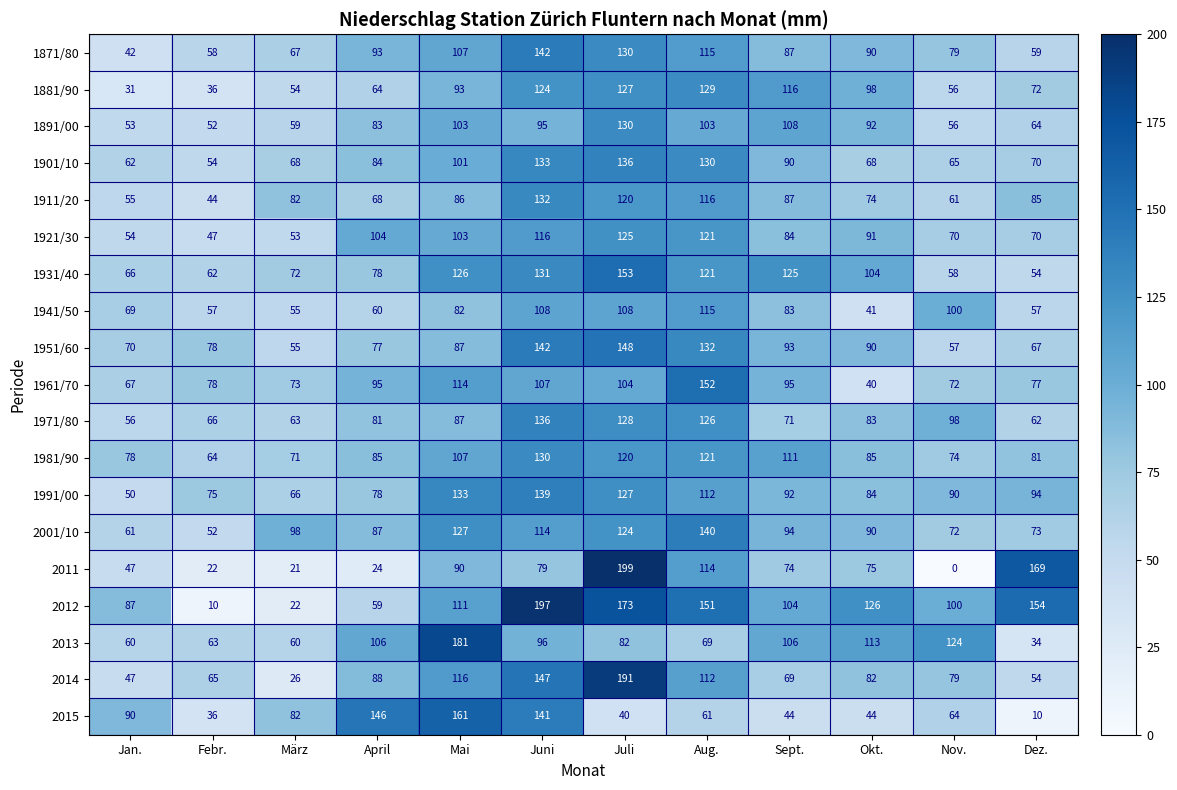

What value does the 1951/60 series have at Okt.?

90